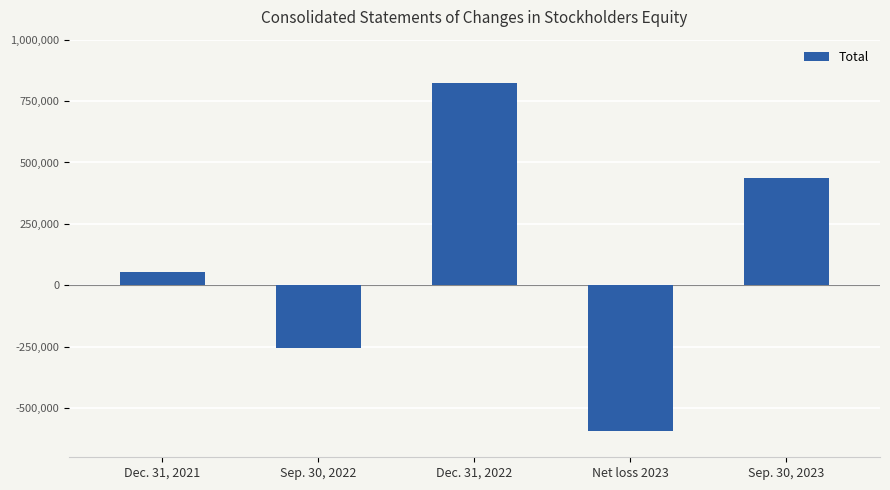

What is the sum of all values?

469350